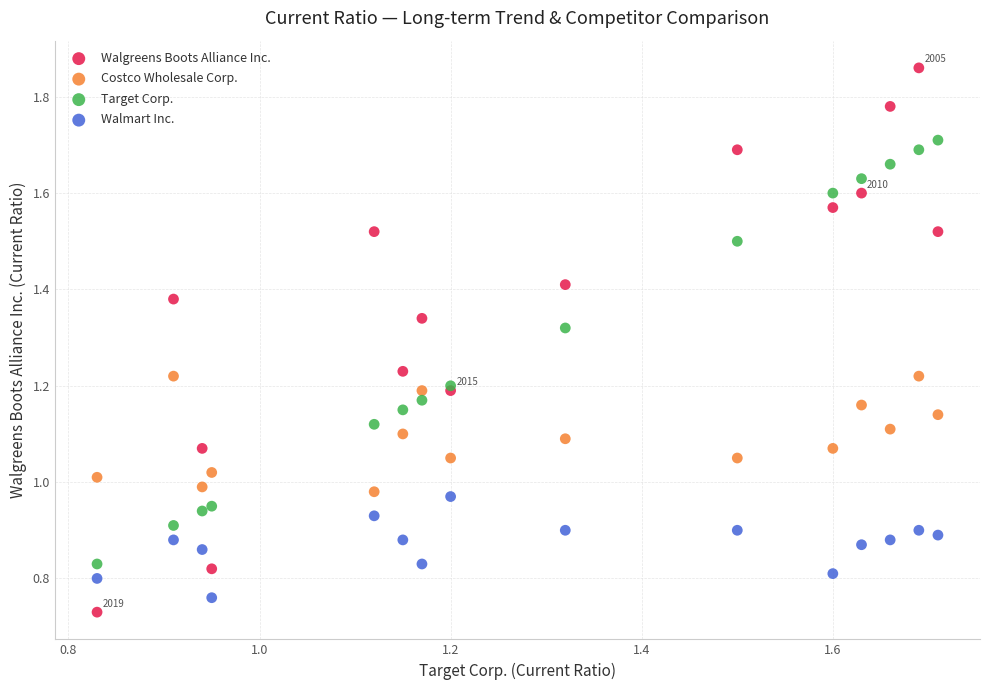

Which series has the largest Y range (max minus min)?

Walgreens Boots Alliance Inc.